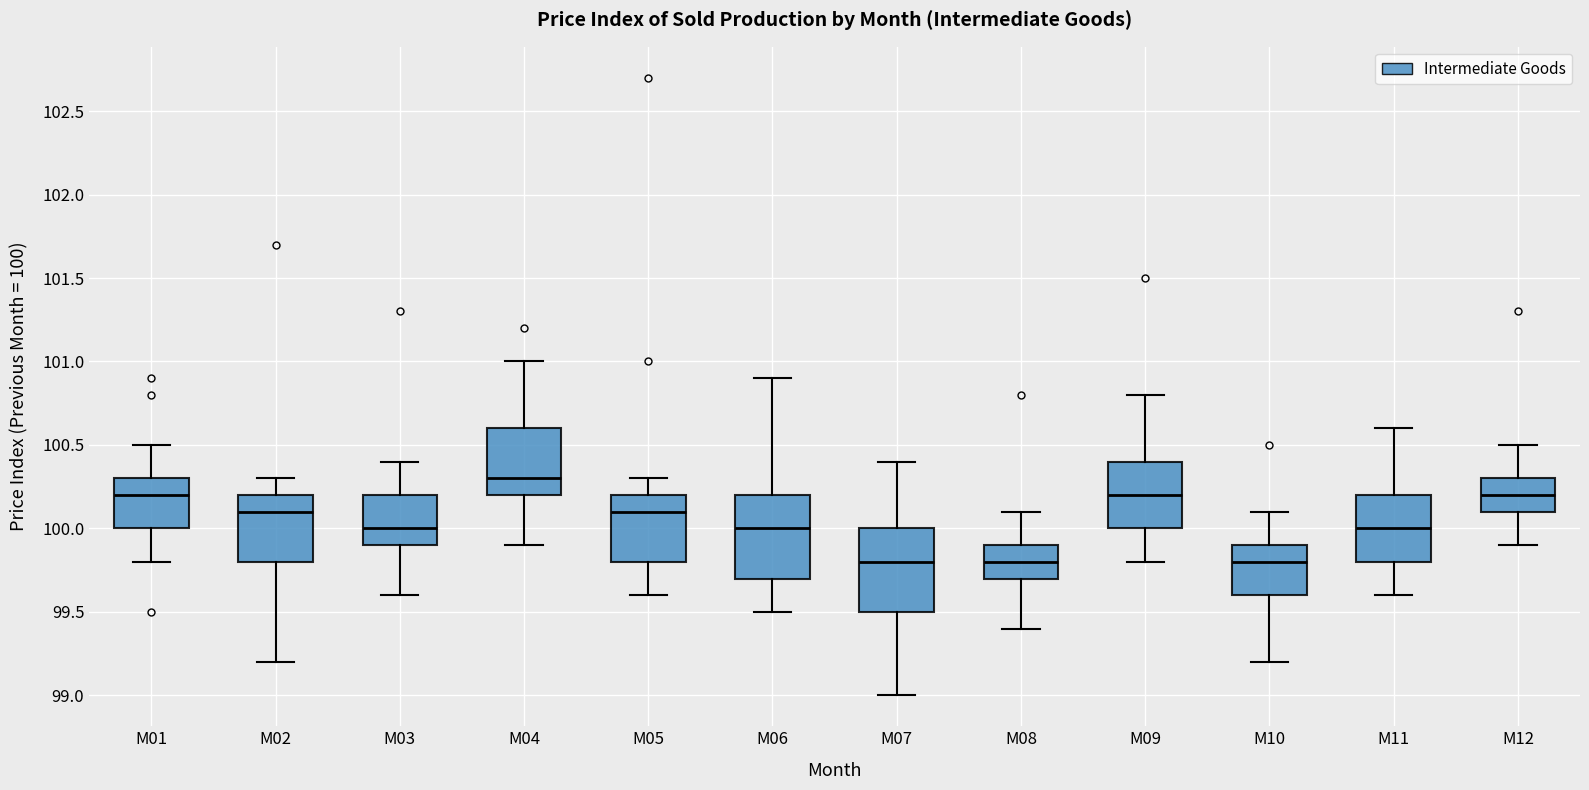

Reading left to right, read every box against the y-axis: the position of its median line, the range the box covers, and the ends of its whiskers. The values are not printed on the chart, so give them approximately, as read against the axis.

M01: median 100.2, box 100.0 to 100.3, whiskers 99.8 to 100.5
M02: median 100.1, box 99.8 to 100.2, whiskers 99.2 to 100.3
M03: median 100.0, box 99.9 to 100.2, whiskers 99.6 to 100.4
M04: median 100.3, box 100.2 to 100.6, whiskers 99.9 to 101.0
M05: median 100.1, box 99.8 to 100.2, whiskers 99.6 to 100.3
M06: median 100.0, box 99.7 to 100.2, whiskers 99.5 to 100.9
M07: median 99.8, box 99.5 to 100.0, whiskers 99.0 to 100.4
M08: median 99.8, box 99.7 to 99.9, whiskers 99.4 to 100.1
M09: median 100.2, box 100.0 to 100.4, whiskers 99.8 to 100.8
M10: median 99.8, box 99.6 to 99.9, whiskers 99.2 to 100.1
M11: median 100.0, box 99.8 to 100.2, whiskers 99.6 to 100.6
M12: median 100.2, box 100.1 to 100.3, whiskers 99.9 to 100.5